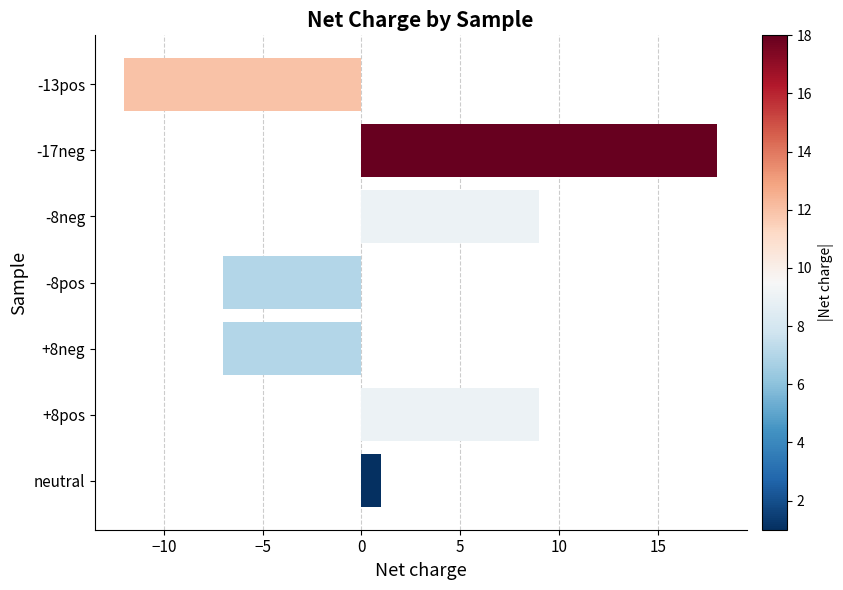

What is the greatest value displayed?

18